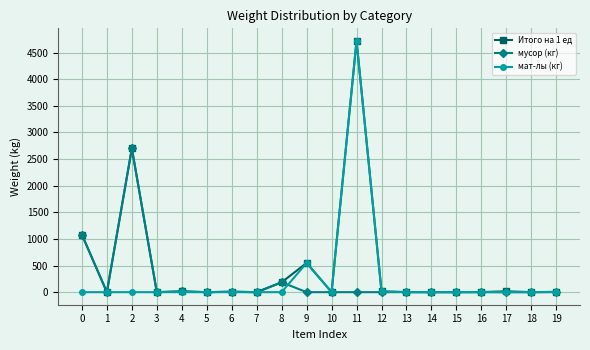

The value of мусор (кг) at 17 is 0.0. True or false?

True